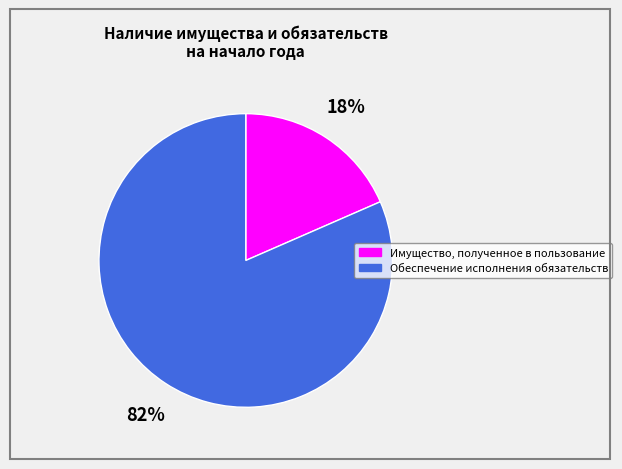

Is the sum of Имущество, полученное в пользование and Обеспечение исполнения обязательств greater than half?

Yes